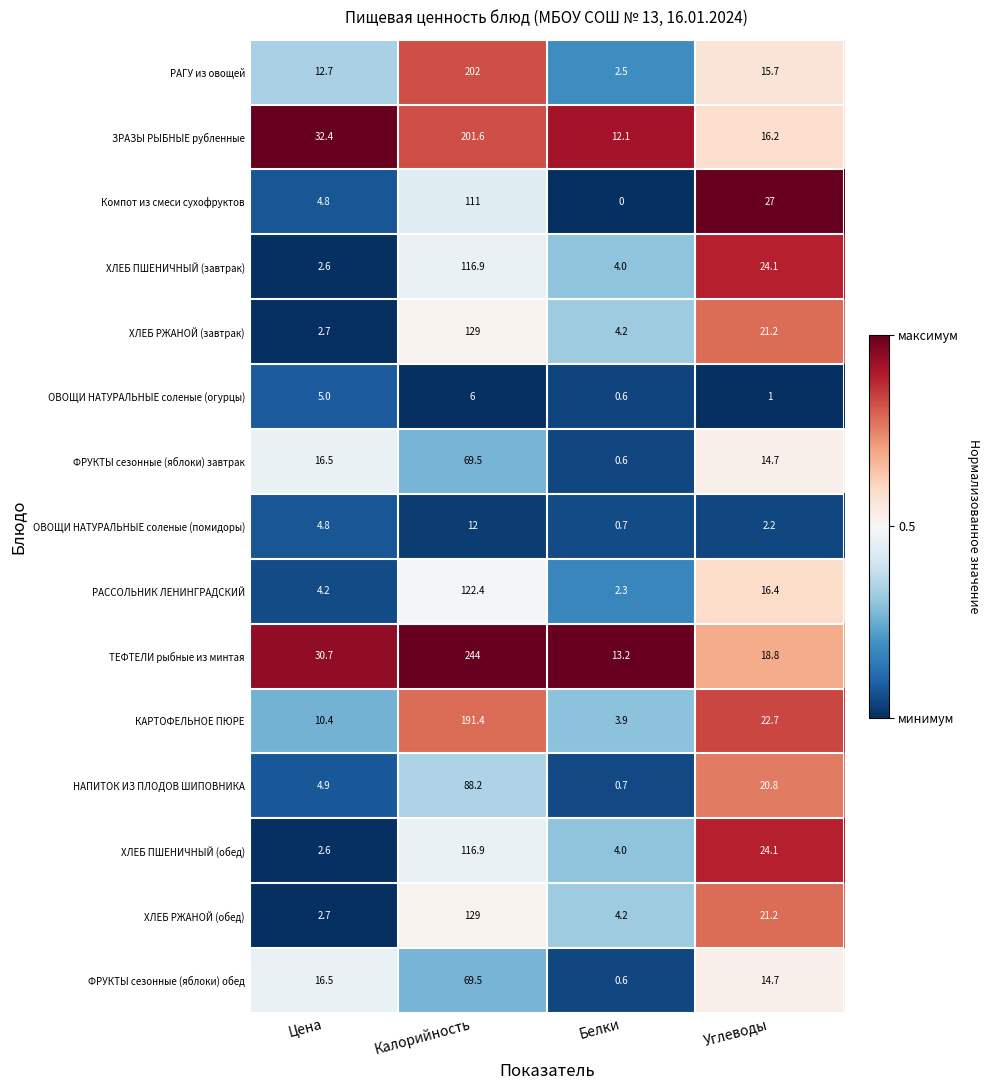

What is the maximum value shown in the chart?

244.0